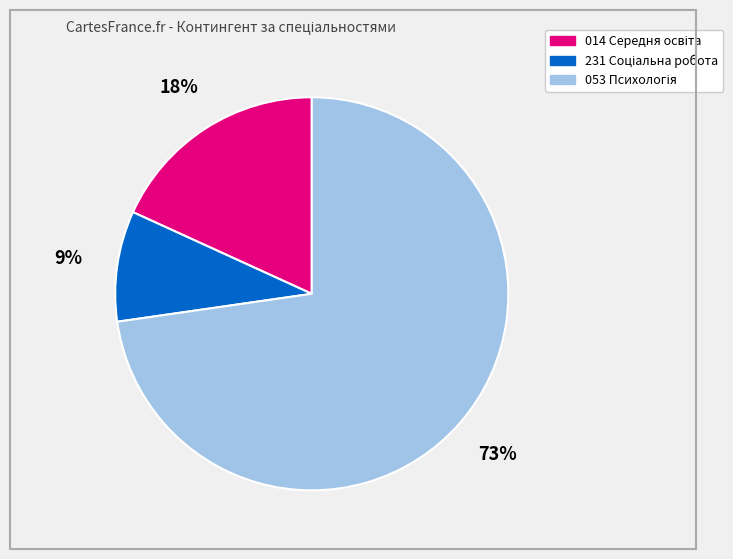

How many slices are in this pie chart?

3